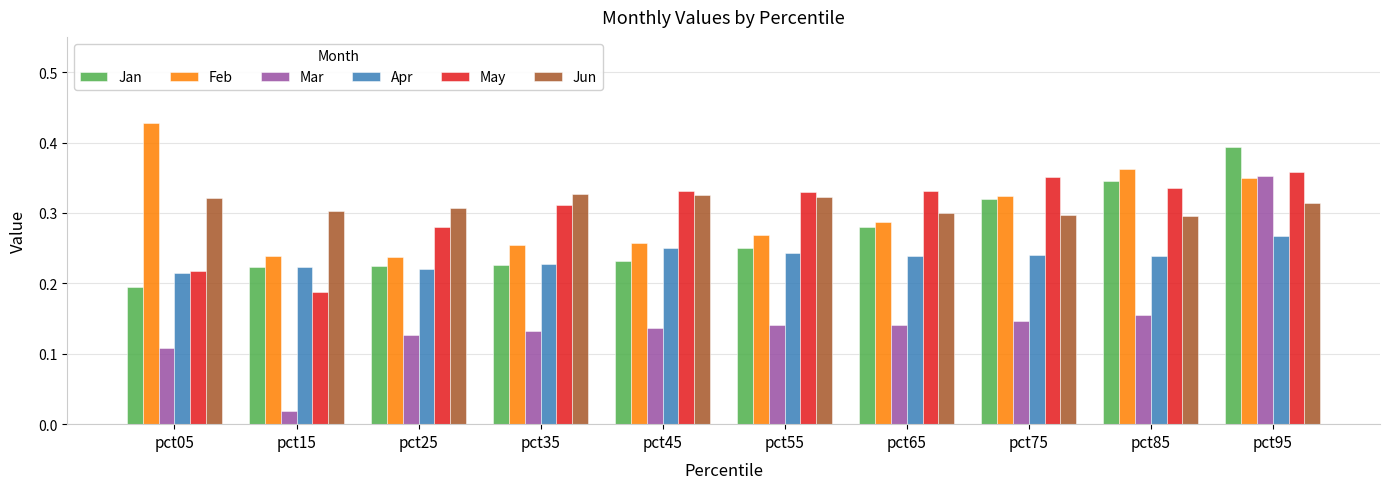

Where is May nearest to the value 0?

pct15